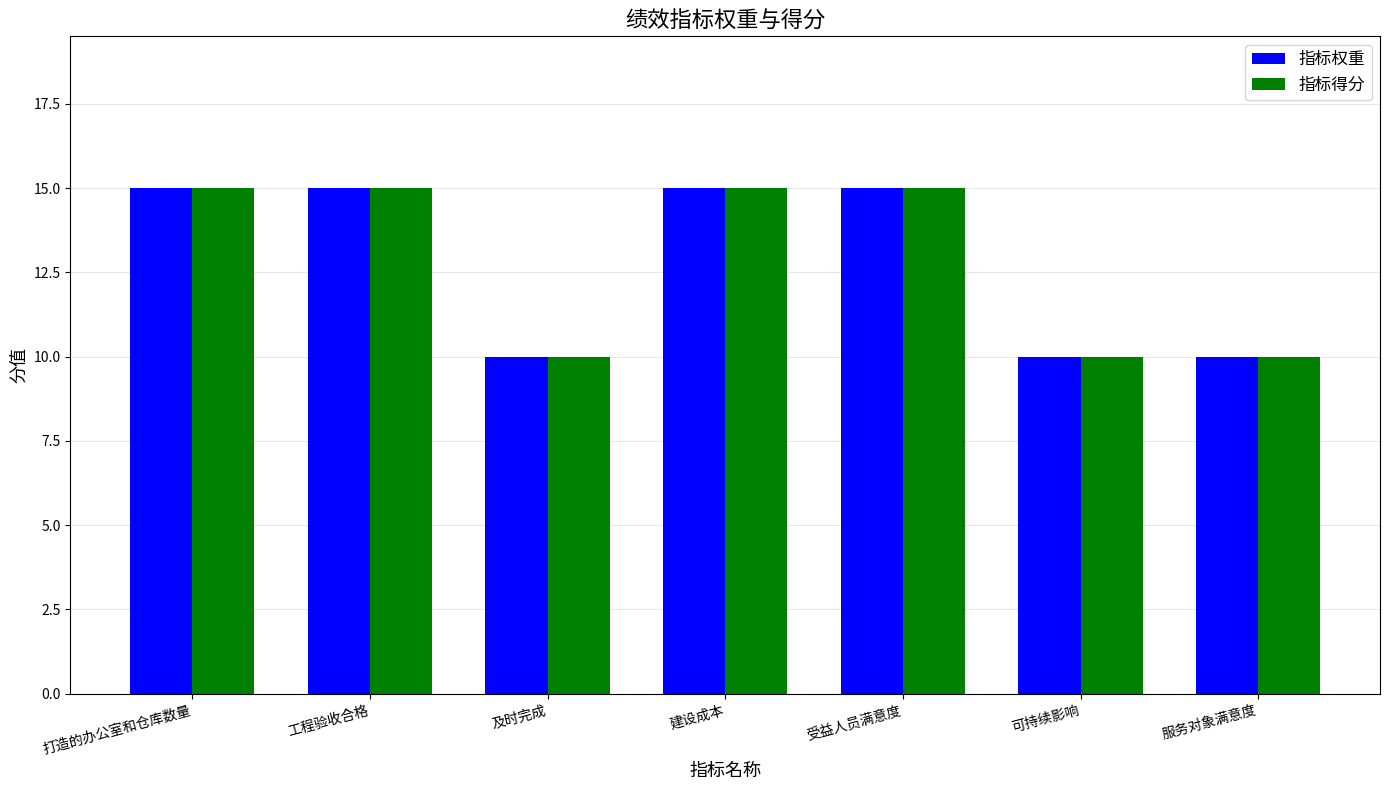

Read the 指标权重 value at 及时完成.

10